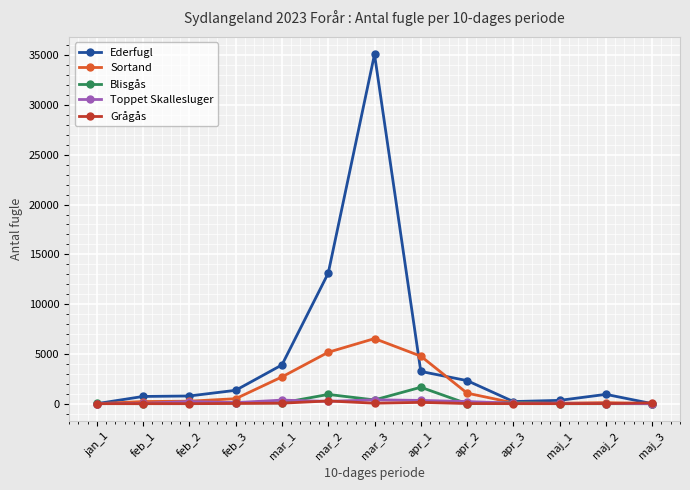

Which series changed the most between mar_3 and maj_2?

Ederfugl